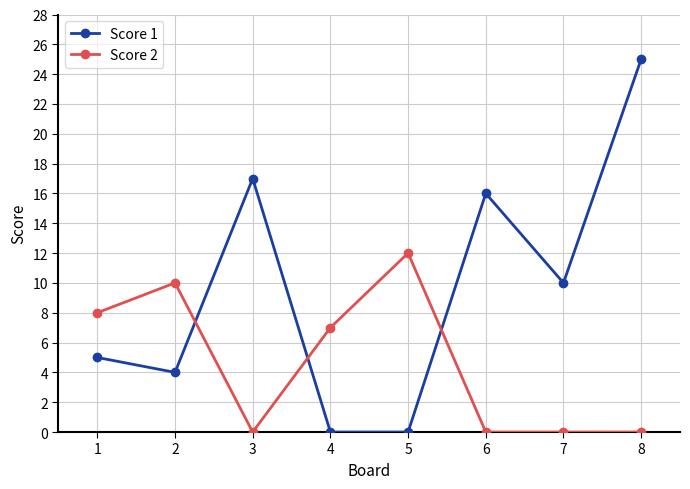

What is the sum of the Score 1 values at 4 and 7?

10